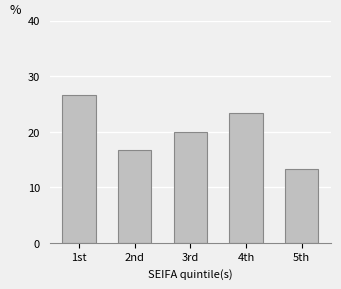

Reading right to left, what are all the values shown in this chart?

5th=13.3	4th=23.3	3rd=20.0	2nd=16.7	1st=26.7